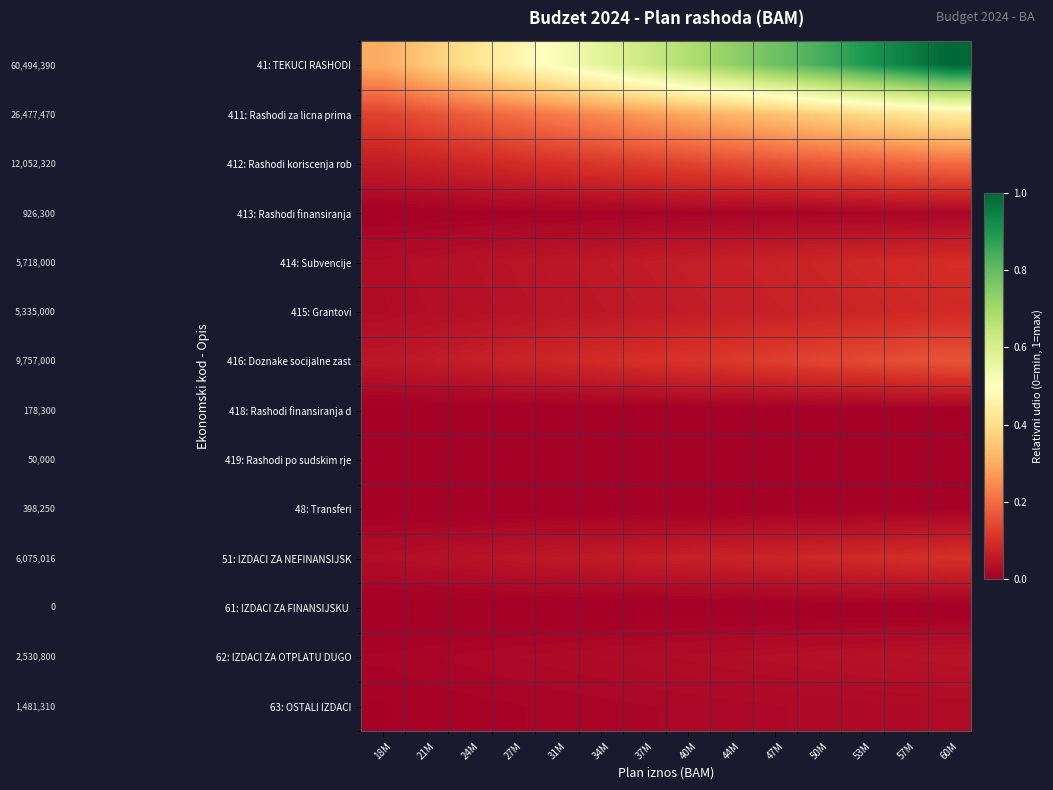

Which series changed the most between 34M and 47M?

41: TEKUCI RASHODI